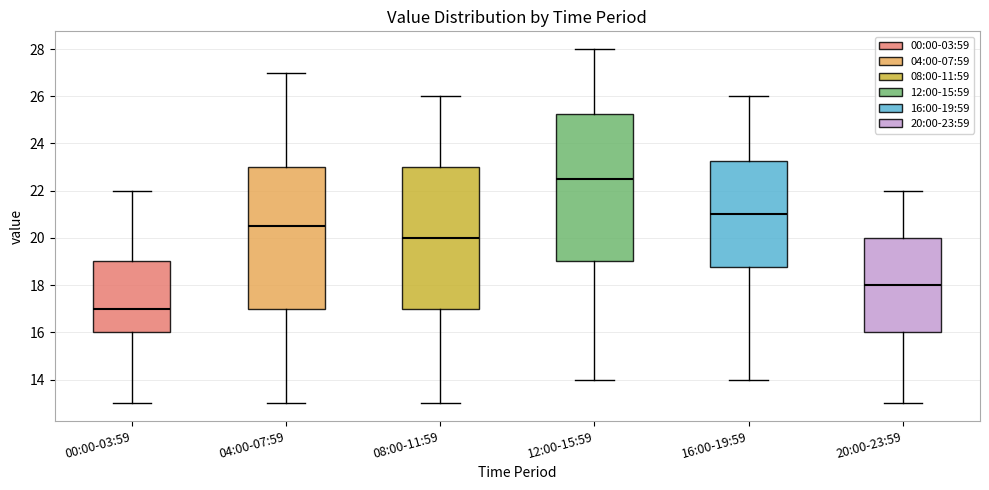

Reading left to right, read every box against the y-axis: the position of its median line, the range the box covers, and the ends of its whiskers. The values are not printed on the chart, so give them approximately, as read against the axis.

00:00-03:59: median 17.0, box 16.0 to 19.0, whiskers 13.0 to 22.0
04:00-07:59: median 20.6, box 17.0 to 23.0, whiskers 13.0 to 27.0
08:00-11:59: median 20.0, box 17.0 to 23.0, whiskers 13.0 to 26.0
12:00-15:59: median 22.6, box 19.0 to 25.2, whiskers 14.0 to 28.0
16:00-19:59: median 21.0, box 18.8 to 23.2, whiskers 14.0 to 26.0
20:00-23:59: median 18.0, box 16.0 to 20.0, whiskers 13.0 to 22.0